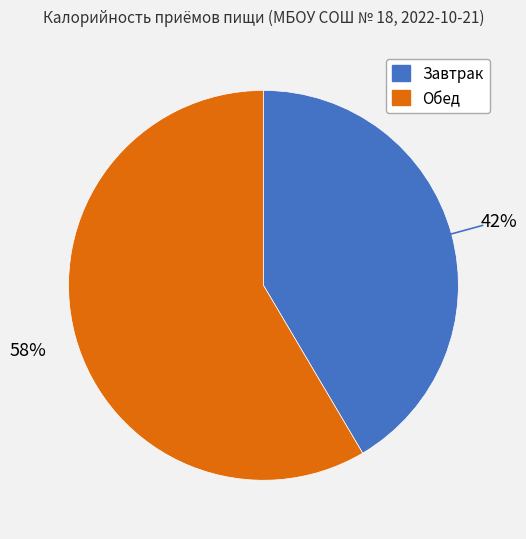

Is it true that Завтрак is 48% of the pie?

False